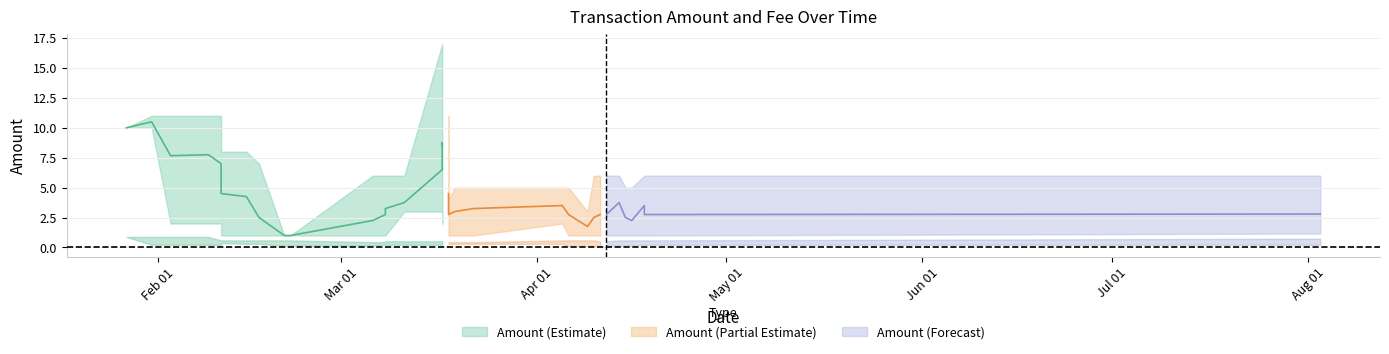

Is it true that Amount equals 18.0 at 2020-01-27?

False